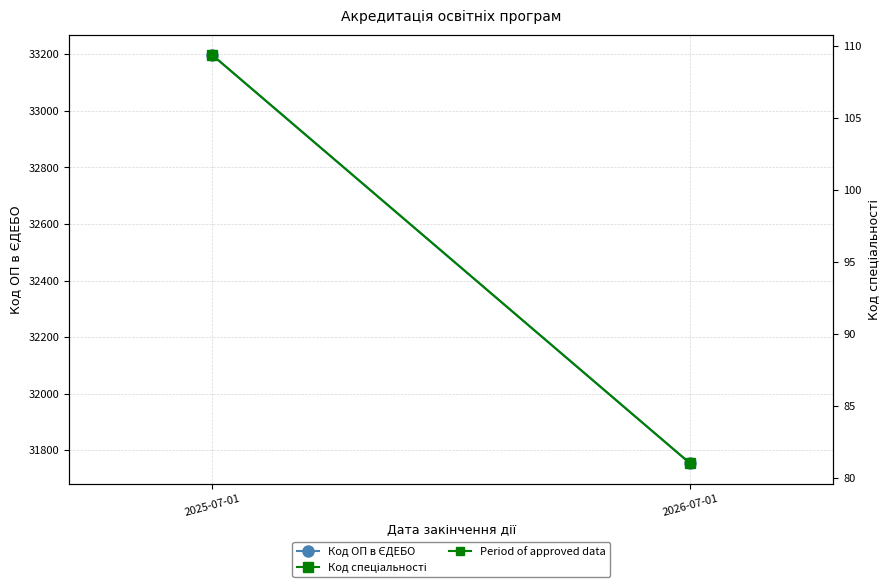

At which category is the sum across all series the highest?

2025-07-01